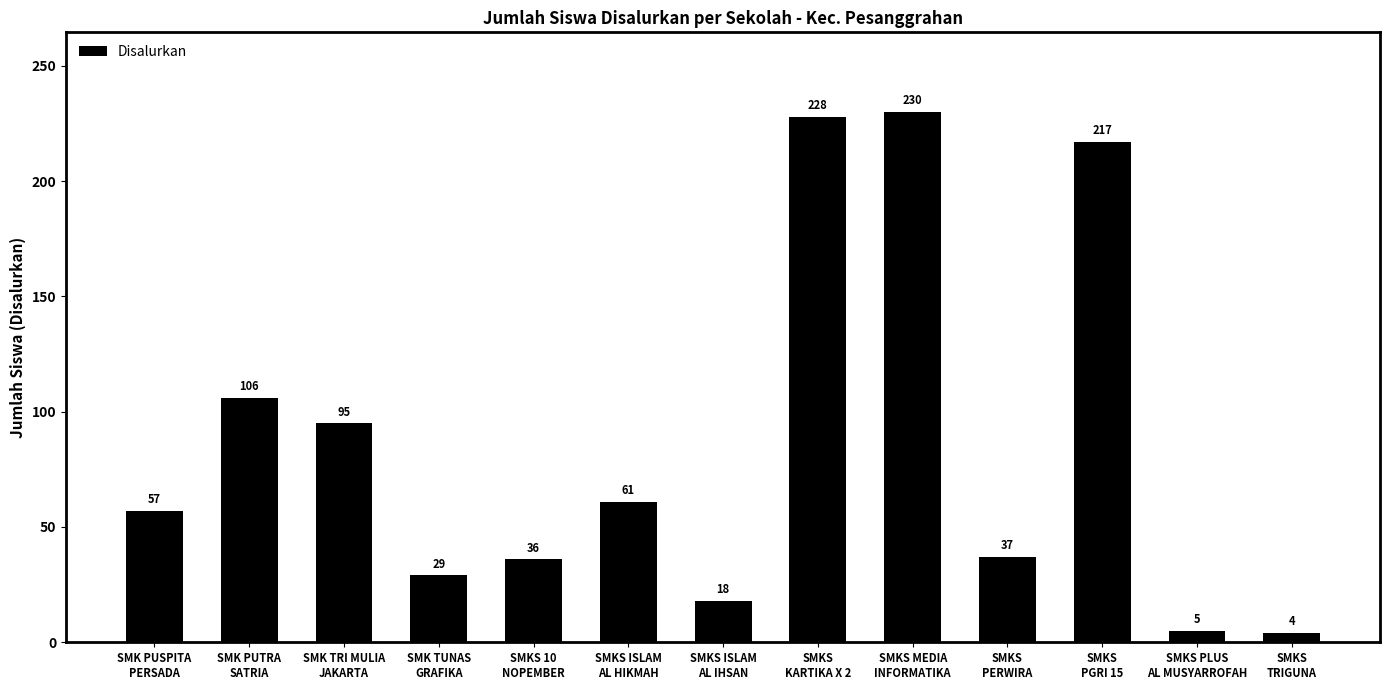

Reading right to left, extract all data points from this chart.

4	5	217	37	230	228	18	61	36	29	95	106	57